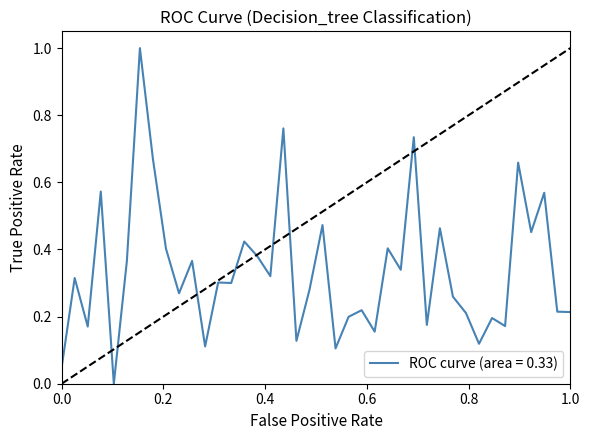

What is the difference between the maximum and minimum values?

1.0